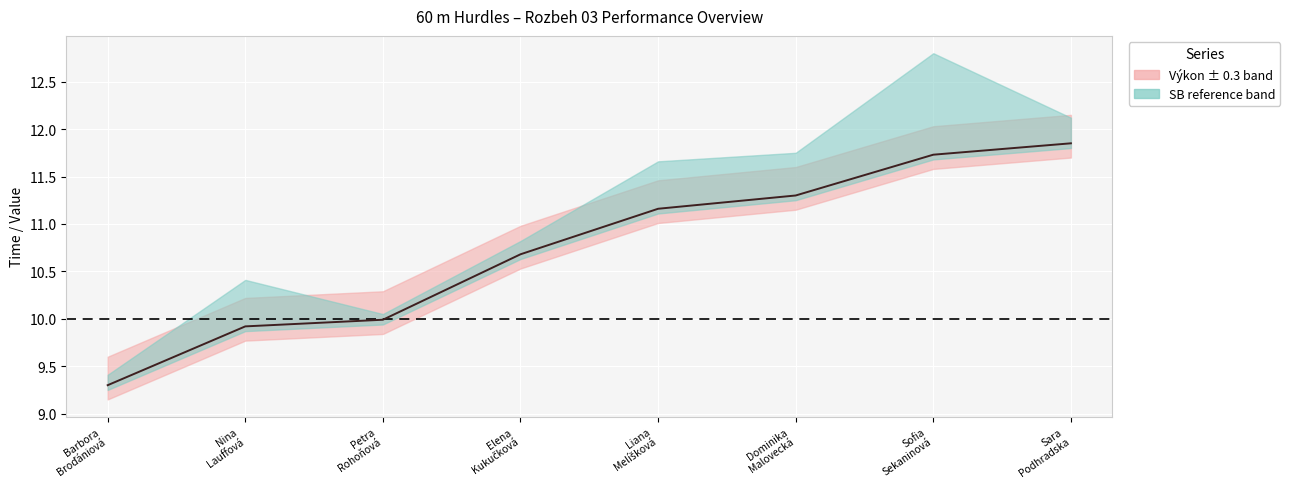

What is the label of the 8th point from the right?

Barbora
Broďániová